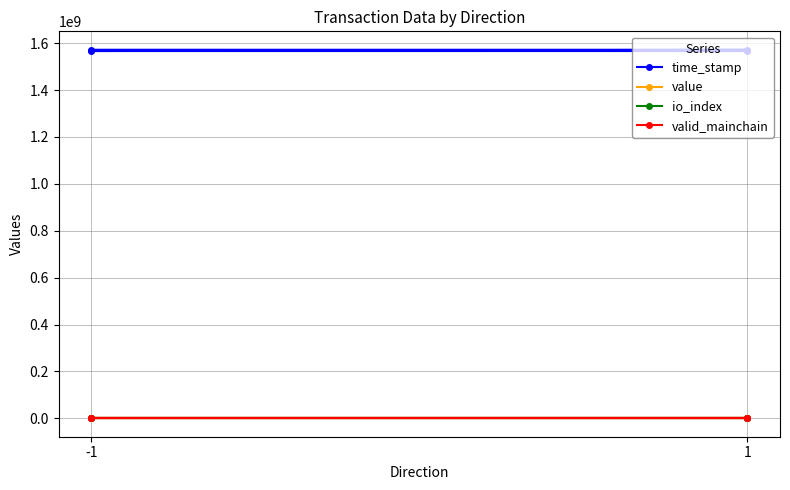

What value does the valid_mainchain series have at 1?

1.0